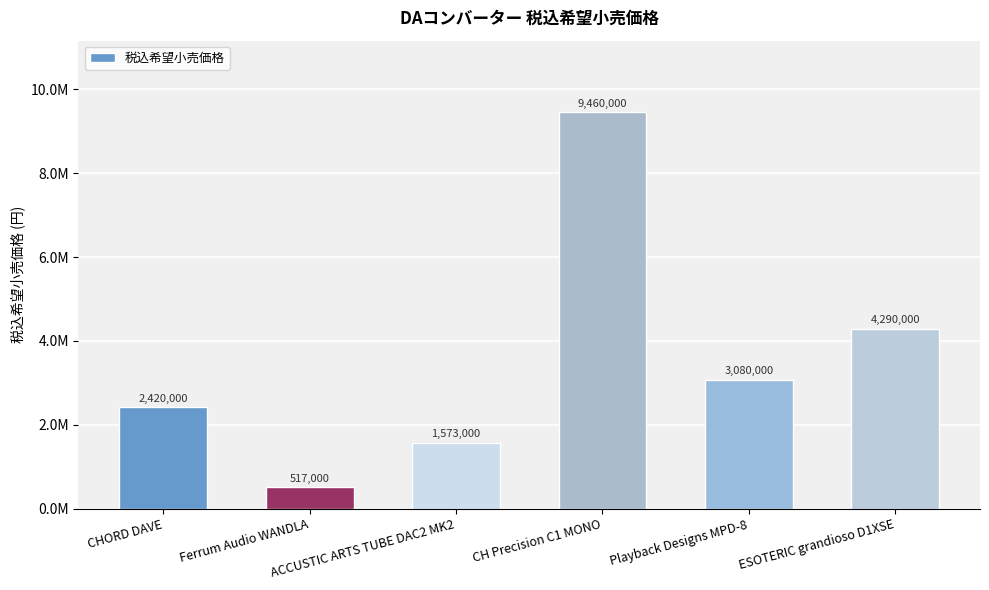

List the labels in order of value, smallest first.

Ferrum Audio WANDLA, ACCUSTIC ARTS TUBE DAC2 MK2, CHORD DAVE, Playback Designs MPD-8, ESOTERIC grandioso D1XSE, CH Precision C1 MONO